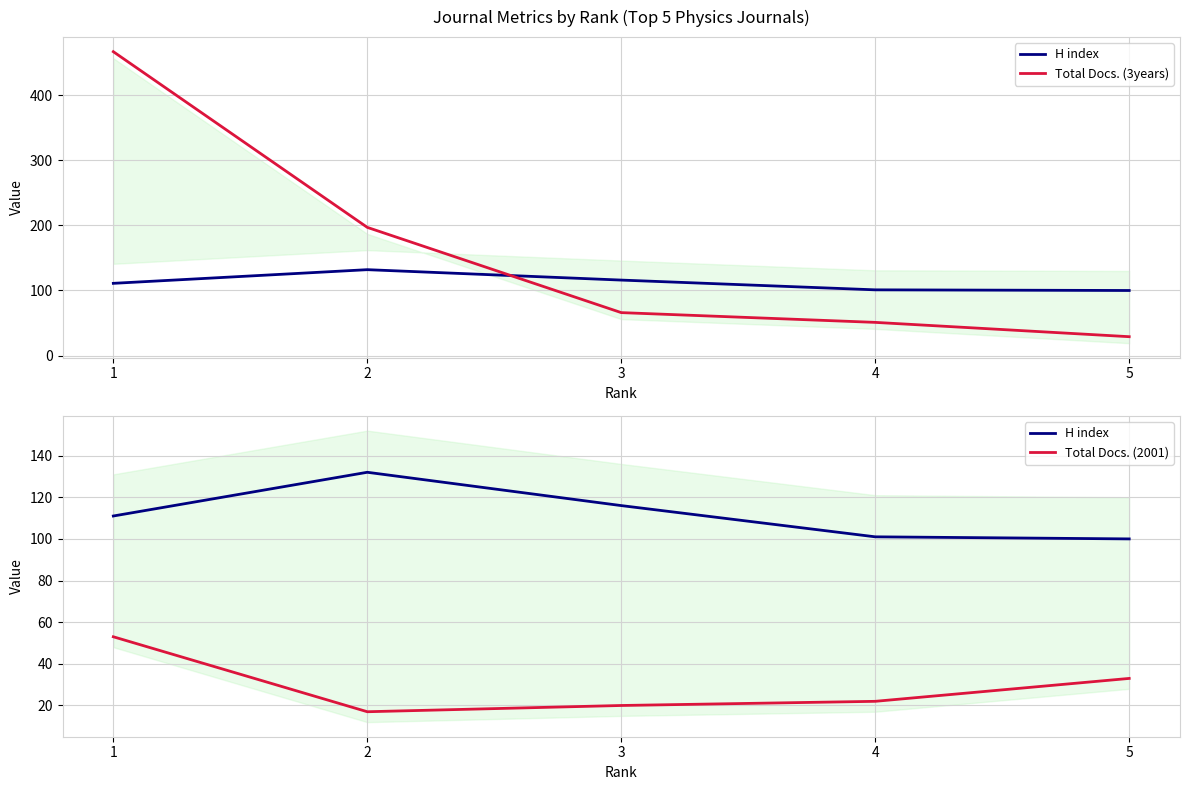

Between 1 and 3, which series saw the biggest shift?

Total Docs. (3years)